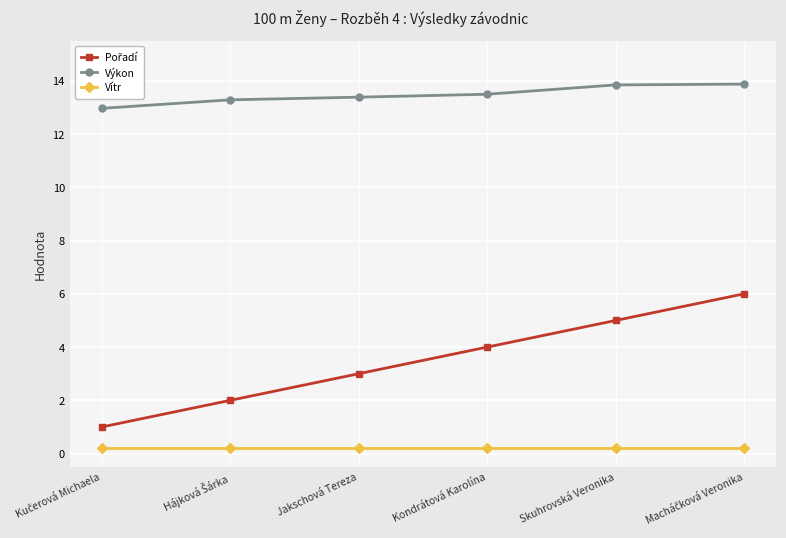

At how many categories does at least one series exceed 11?

6